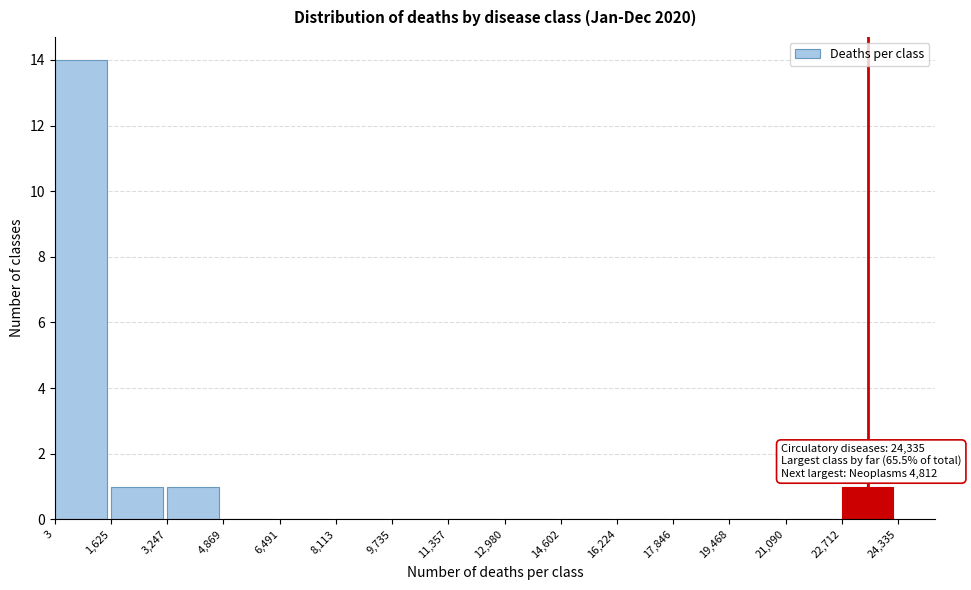

Over which range of the x-axis is the bar tallest?

3 to 1,625